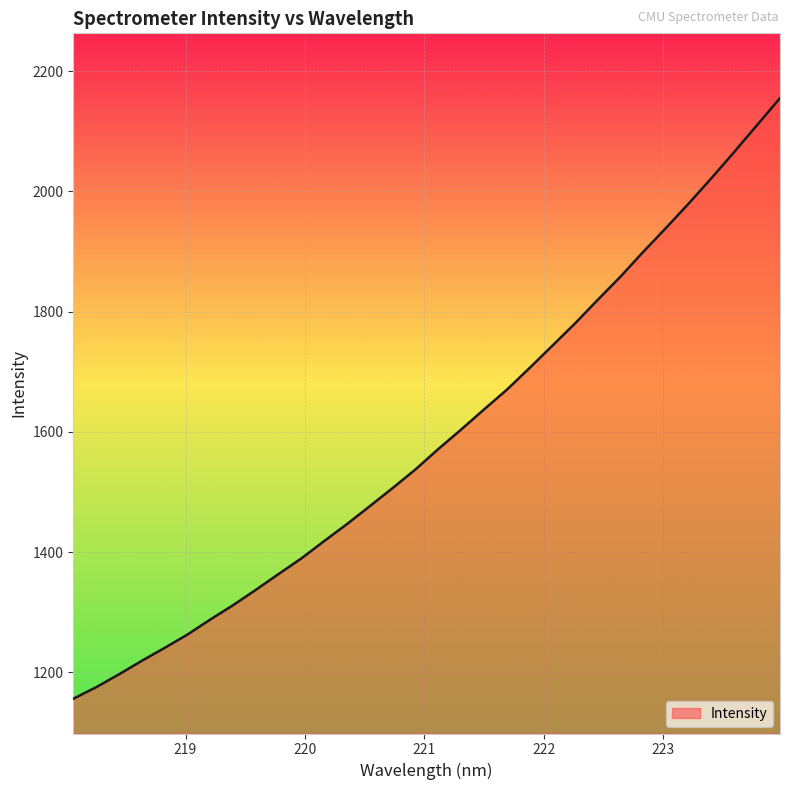

What is the greatest value displayed?

2154.9